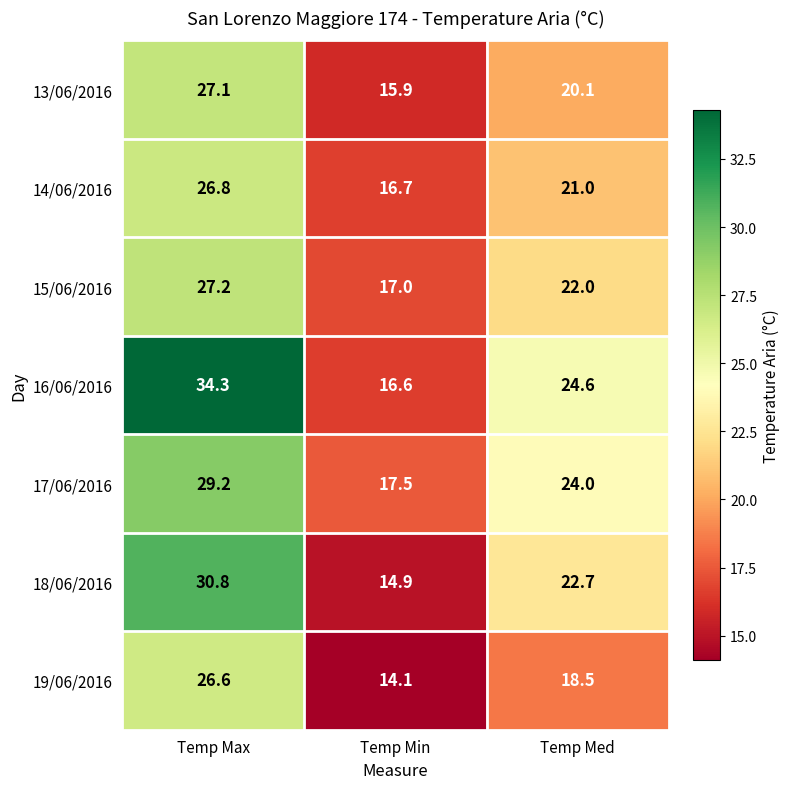

The value of 13/06/2016 at Temp Min is 8.1. True or false?

False